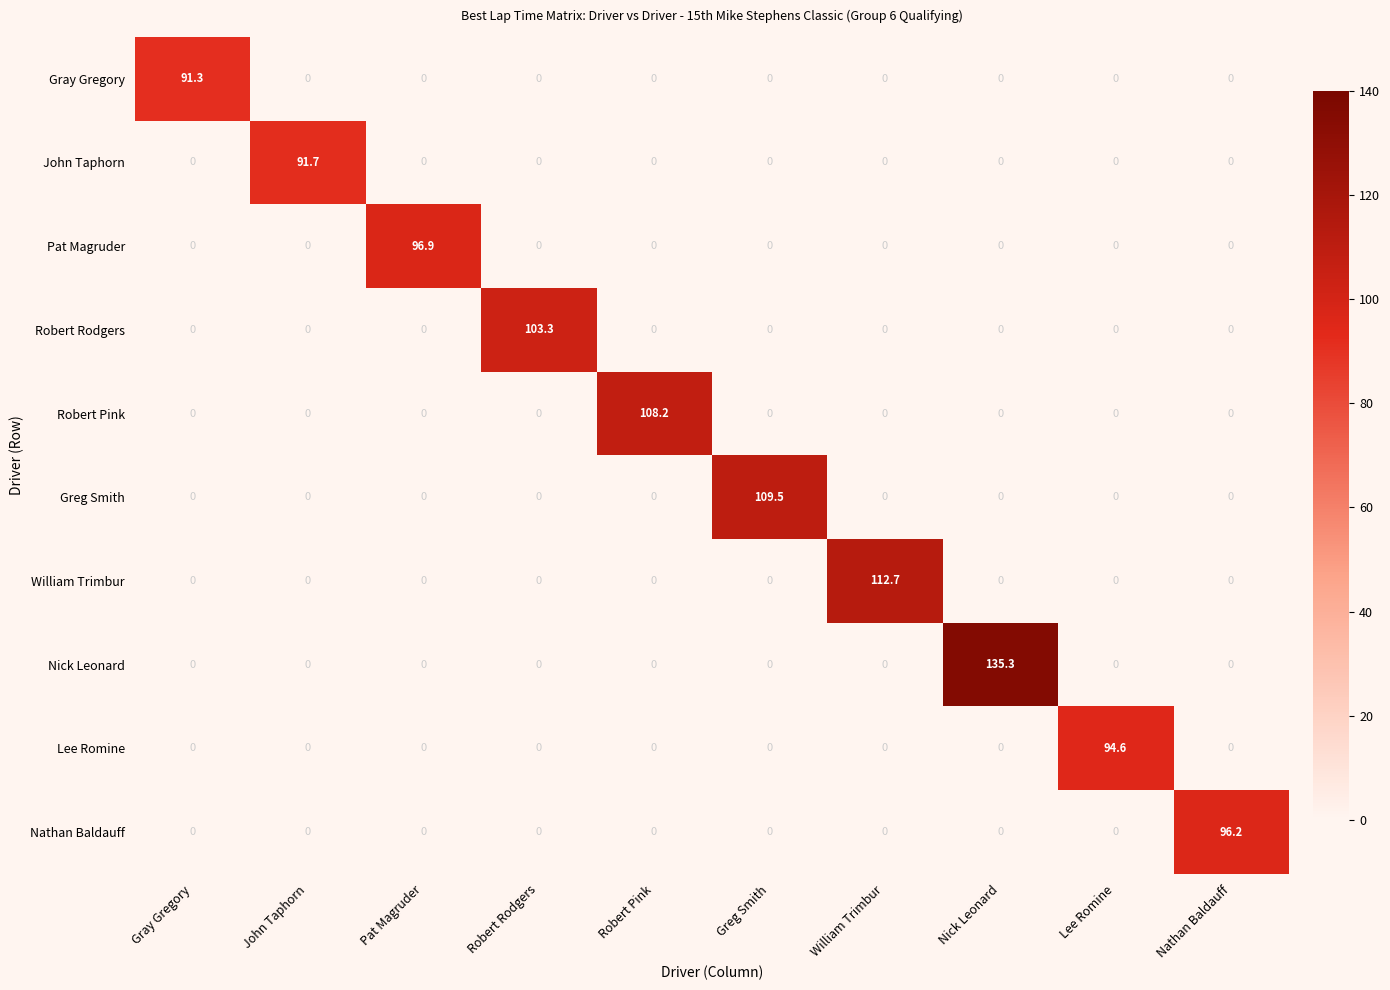

What is the total value across all series at Greg Smith?

109.5